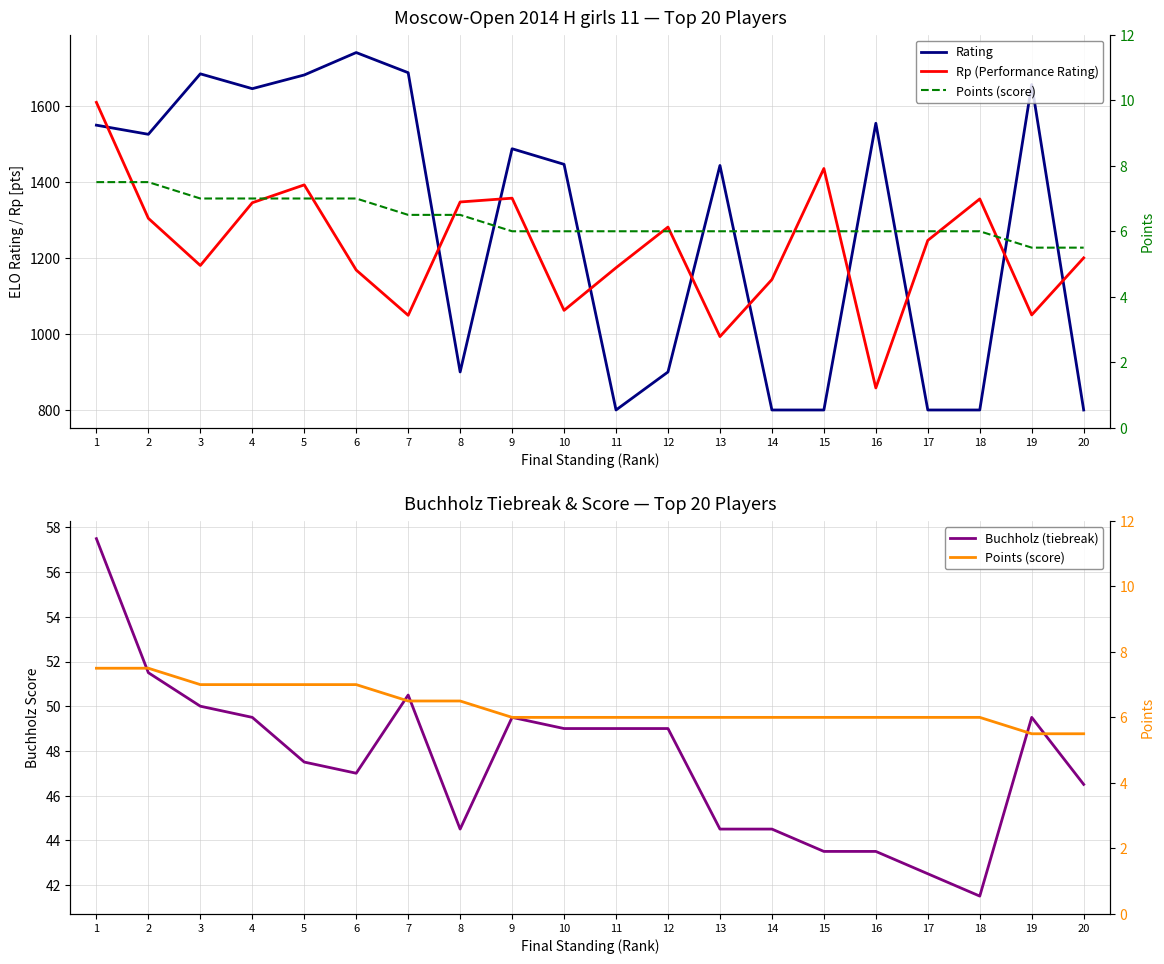

How many data points in Points (score) are less than 6?

2